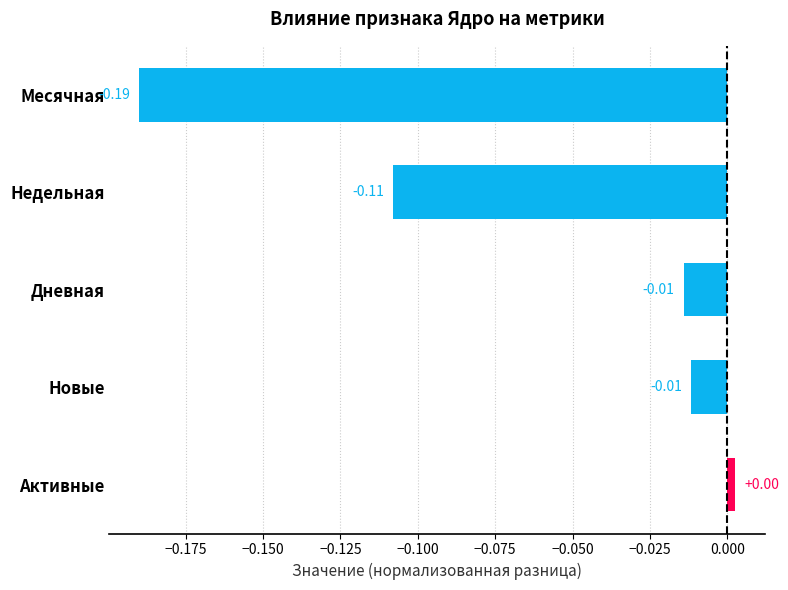

At which label is the value closest to 0?

Активные